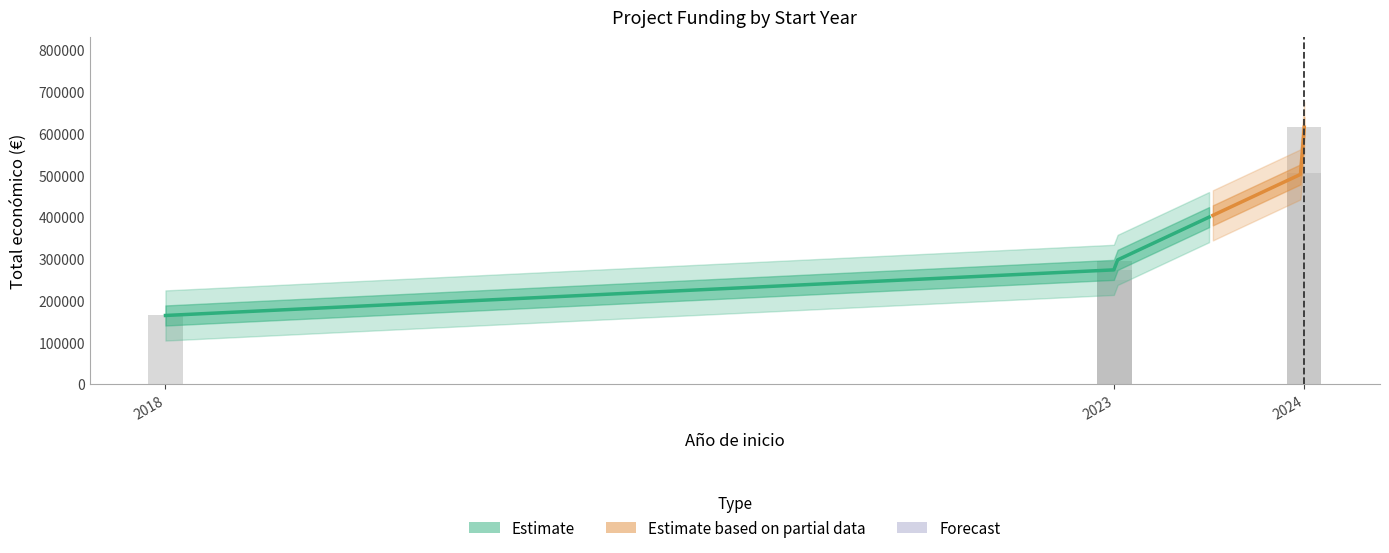

What is the sum of the values at 2024 and 2018?

780108